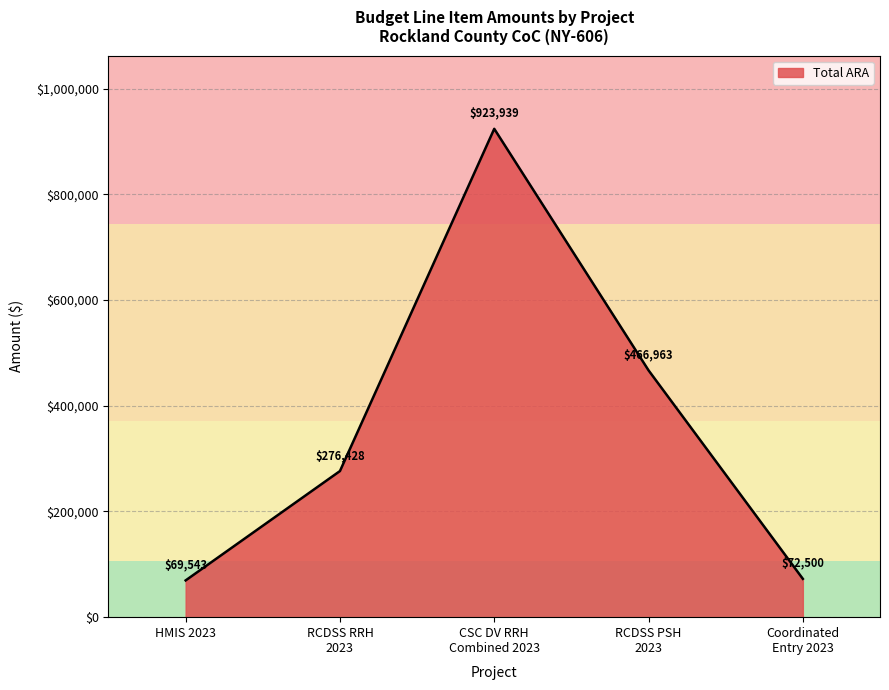

What is the smallest value displayed?

69543